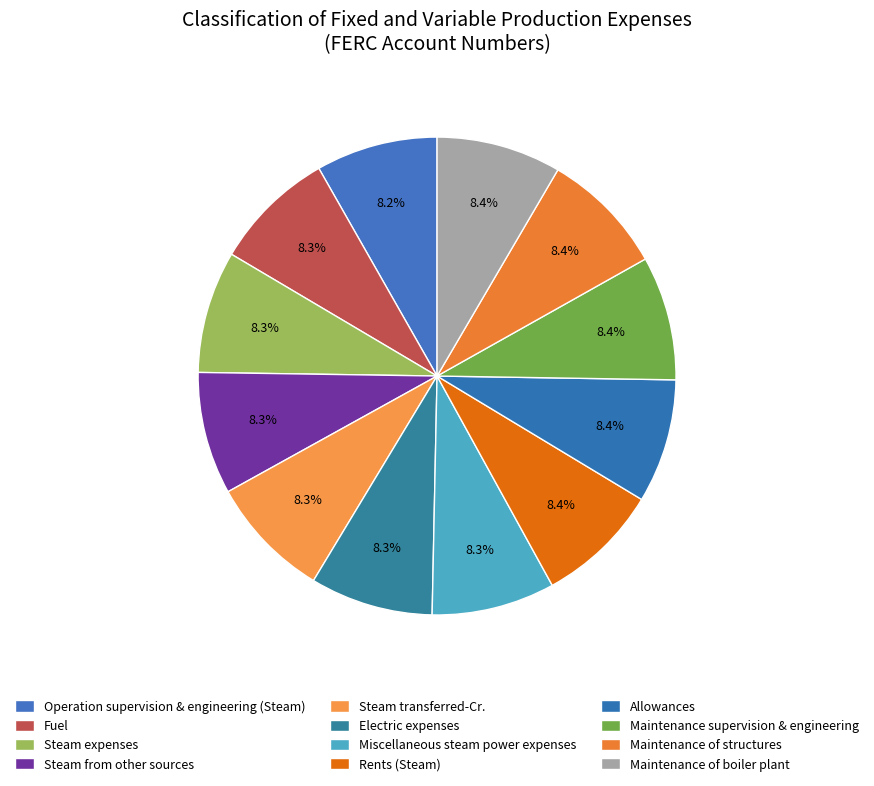

What is the largest slice in the pie chart?

Maintenance of boiler plant